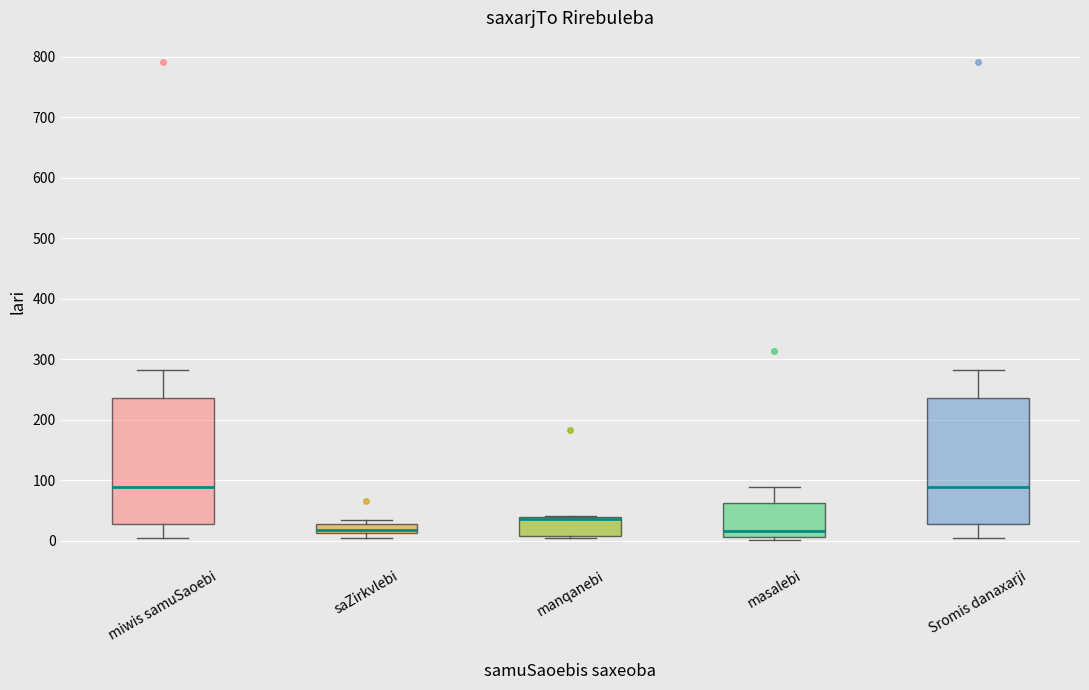

Where does the lower whisker of the box for Sromis danaxarji end on the y-axis? The values are not printed on the chart, so give them approximately, as read against the axis.

0